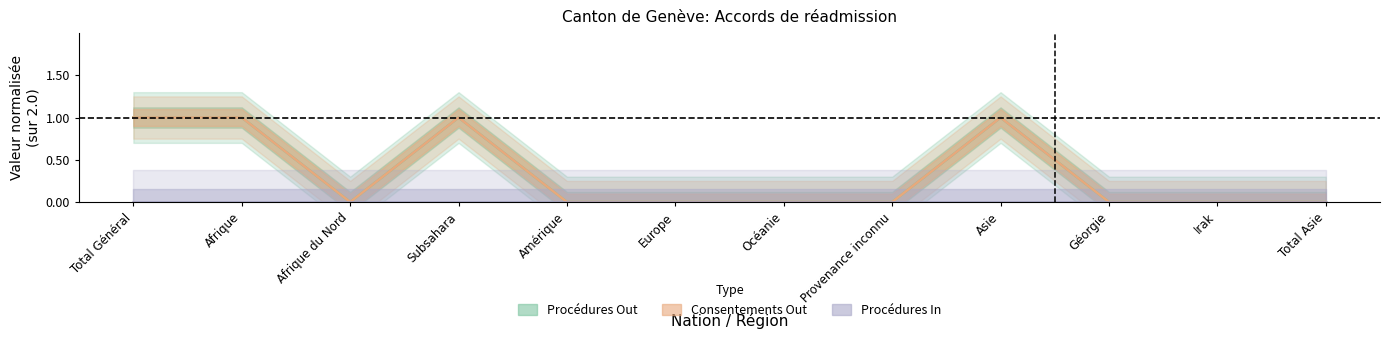

True or false: Consentements Out (centre) and Procédures Out (centre) cross at least once.

False